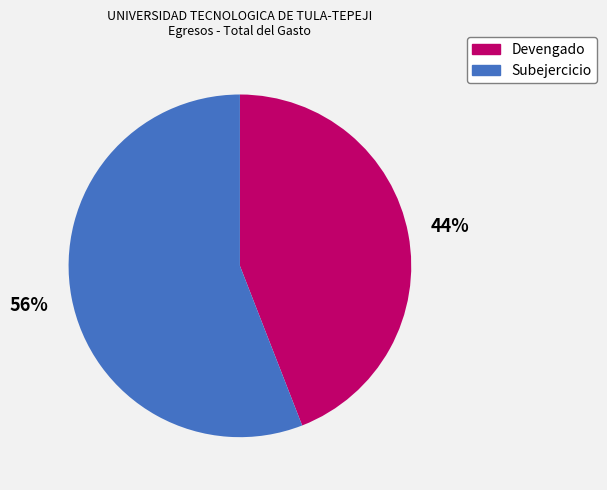

Does Devengado account for over 50% of the chart?

No